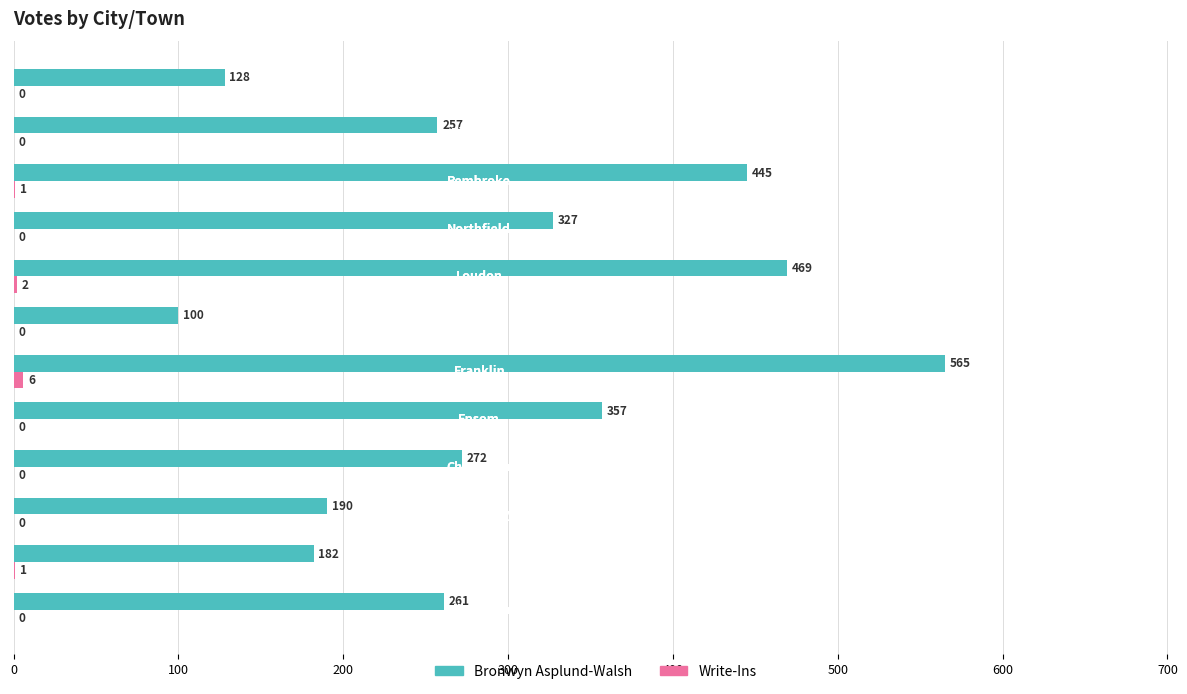

How many data points does each series have?

12